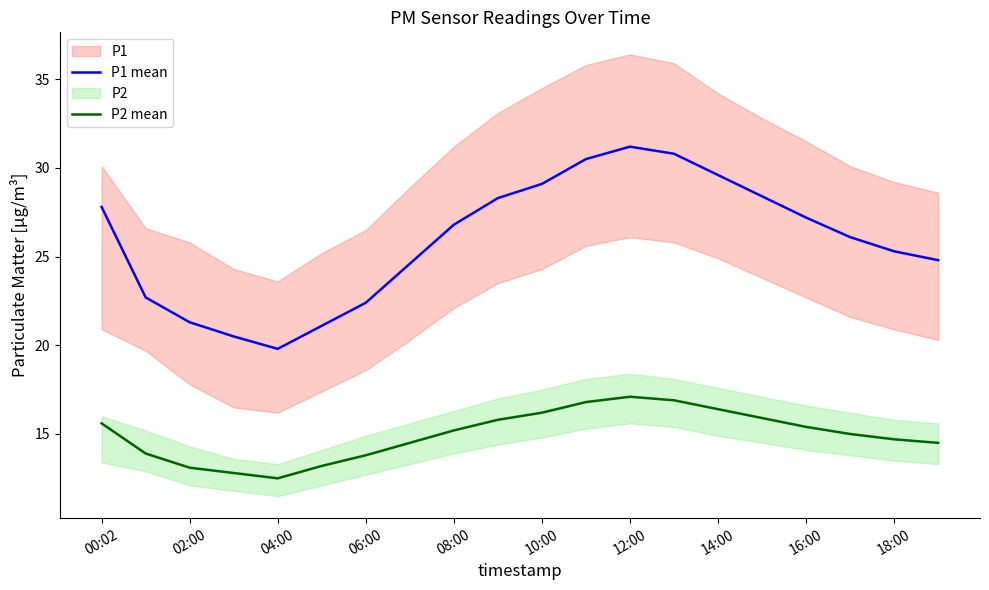

In P2 mean, how many points are higher than both neighbors (excluding endpoints)?

1